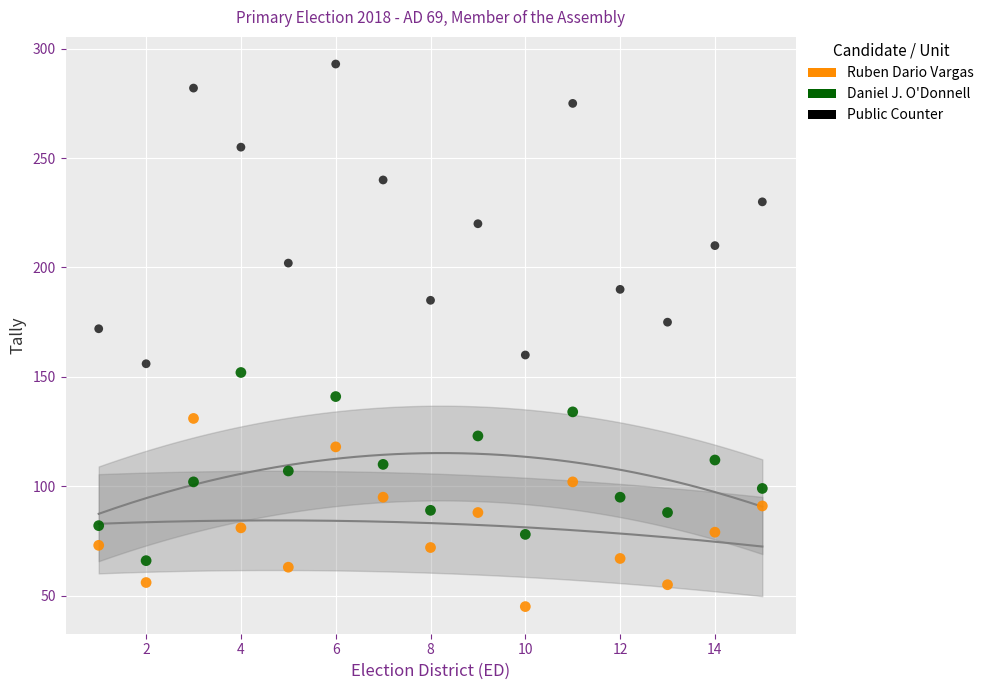

Across all data points, what is the range of X values (max minus min)?

14